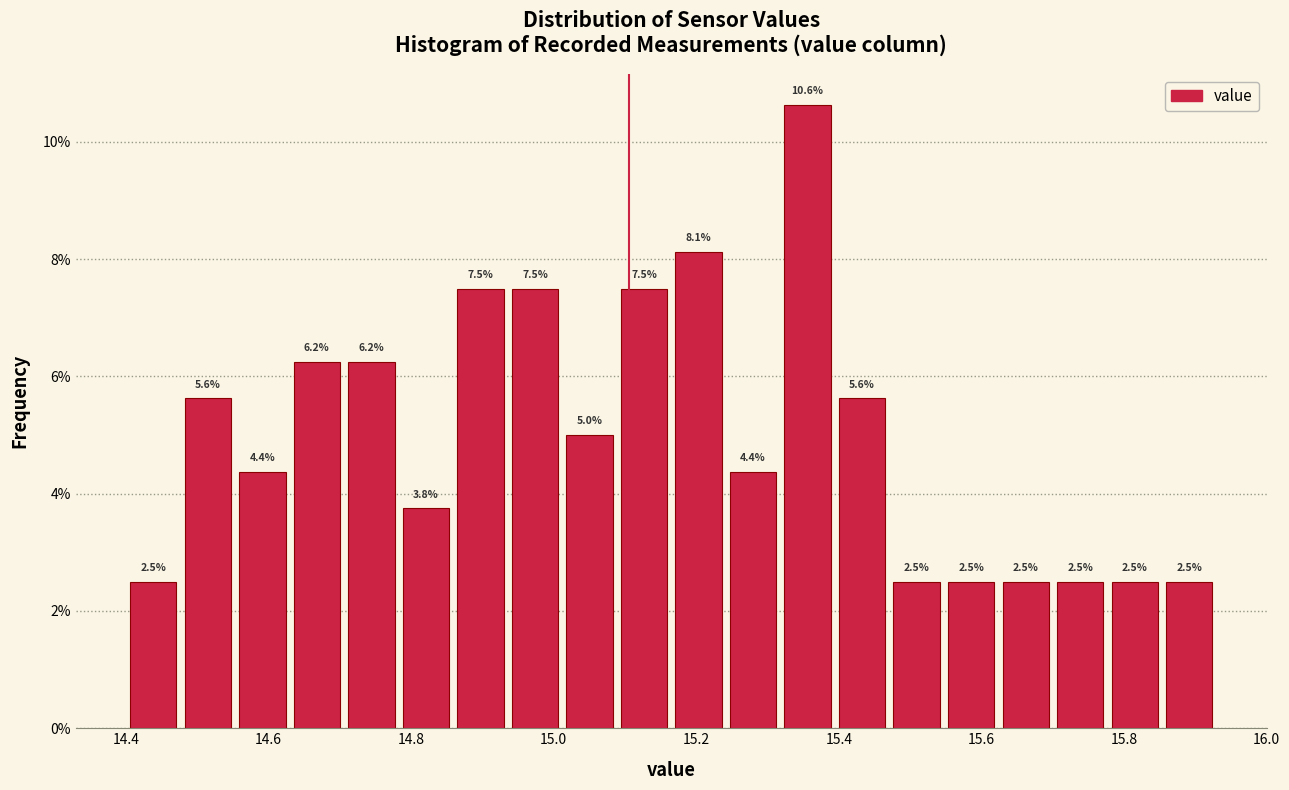

Read against the x-axis, roughly where is the centre of the tallest bar?

15.36